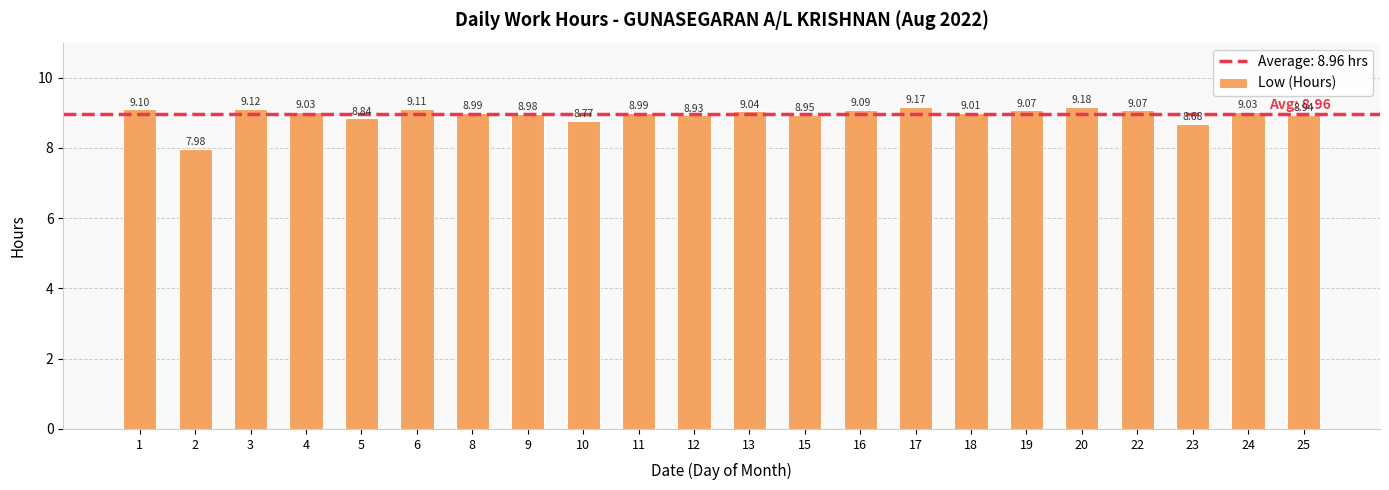

The value at 18 is 3.5. True or false?

False